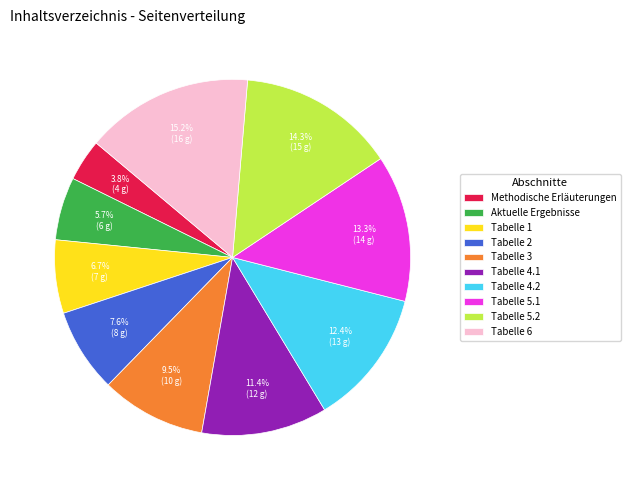

Which has a higher value, Tabelle 4.2 or Tabelle 4.1?

Tabelle 4.2